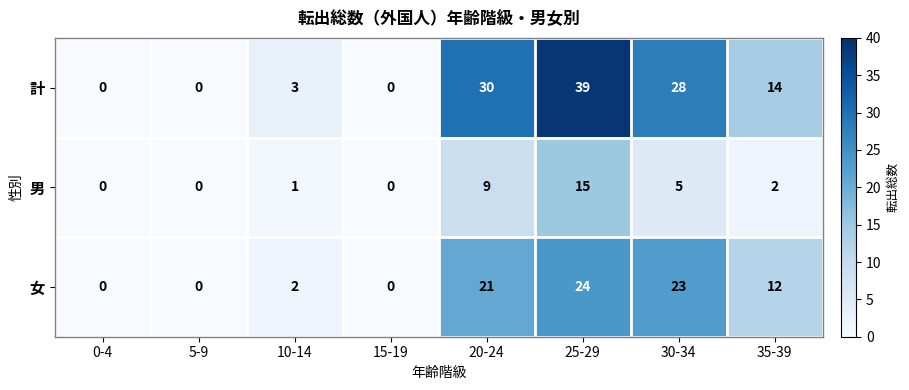

Reading right to left, extract all data points from this chart.

計: 14	28	39	30	0	3	0	0
男: 2	5	15	9	0	1	0	0
女: 12	23	24	21	0	2	0	0